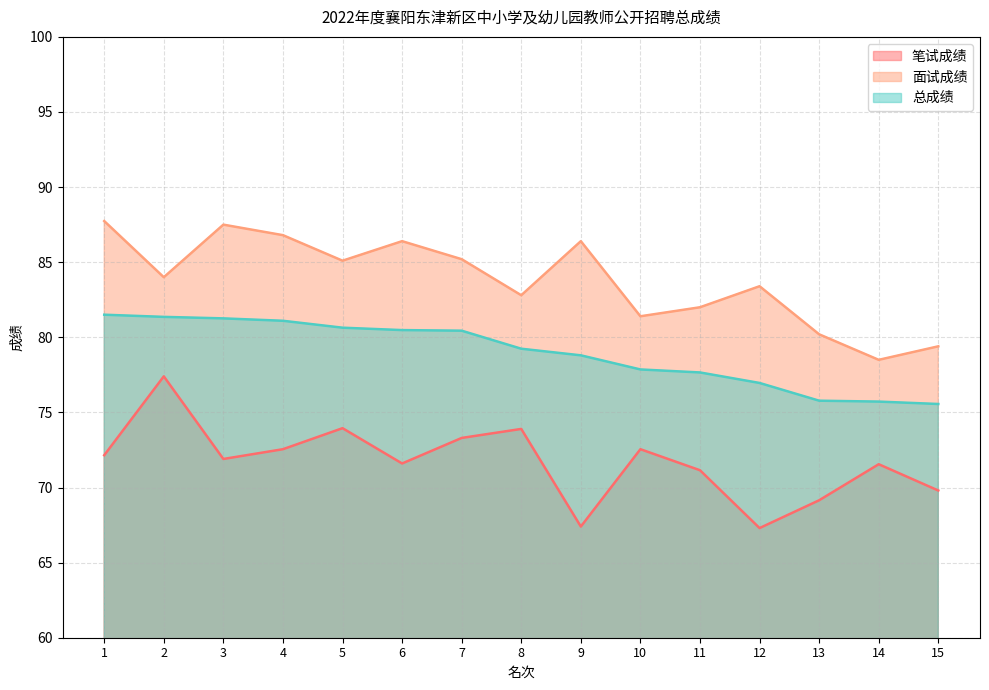

What is the highest value of the 总成绩 series?

81.5